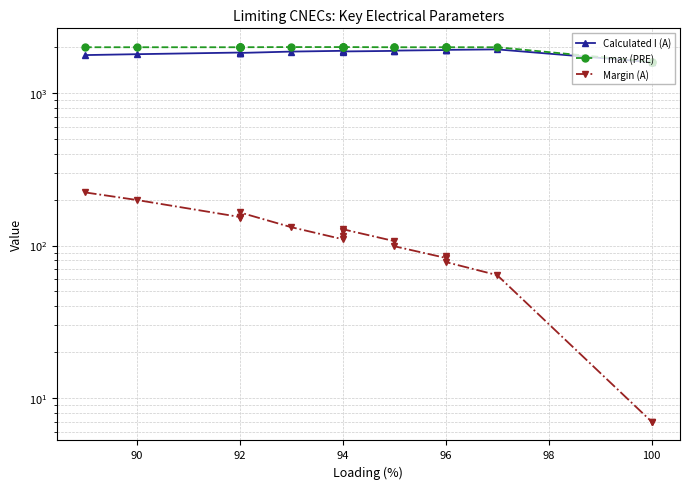

How many data points in I max (PRE) are less than 1995?

2